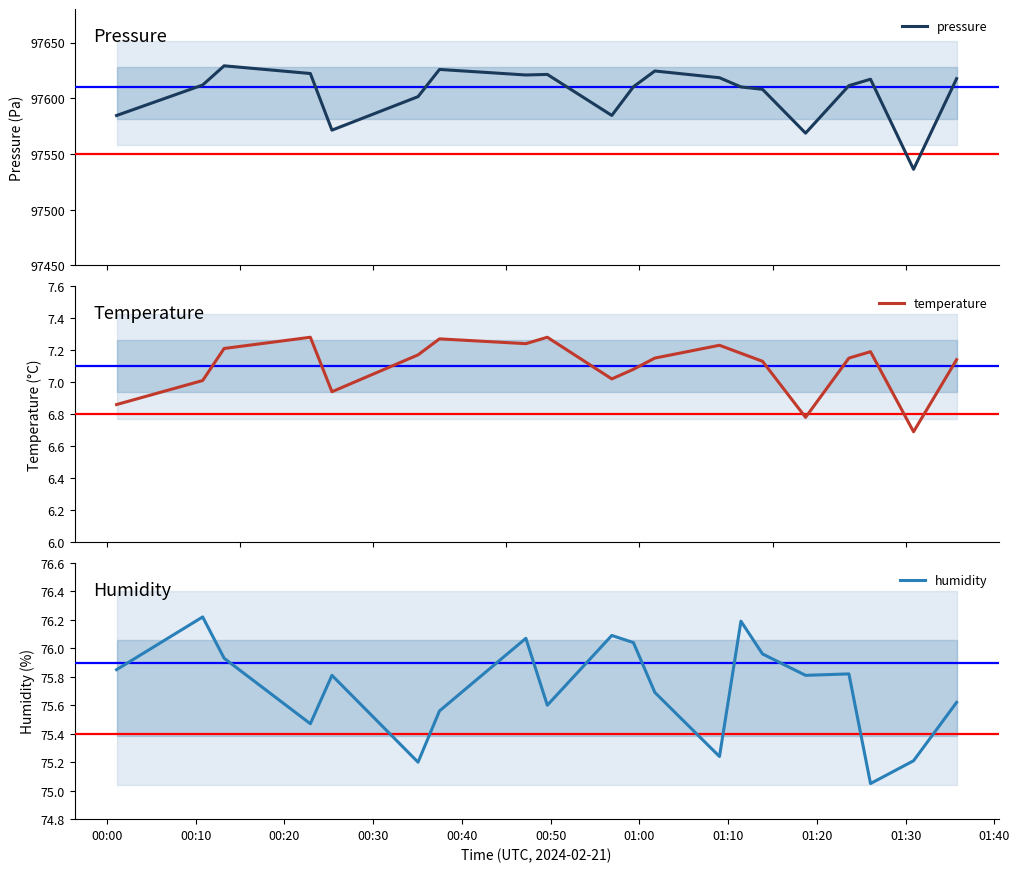

What are all the series names shown in the legend?

pressure, temperature, humidity